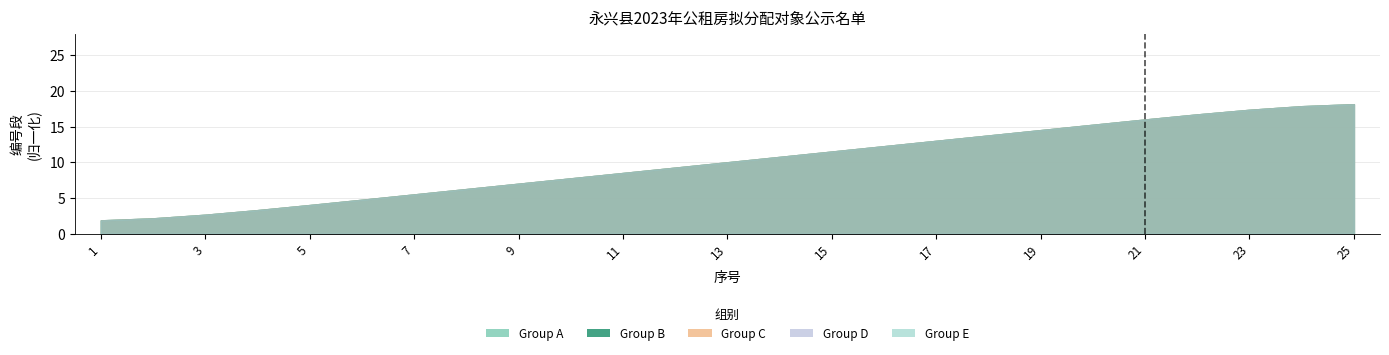

What is the minimum value for Group C?

1.9